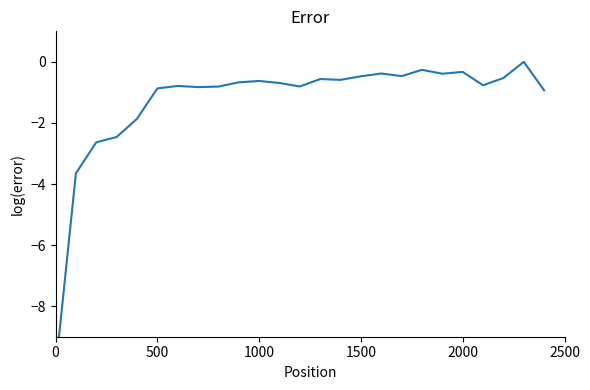

What is the average value?

-1.3